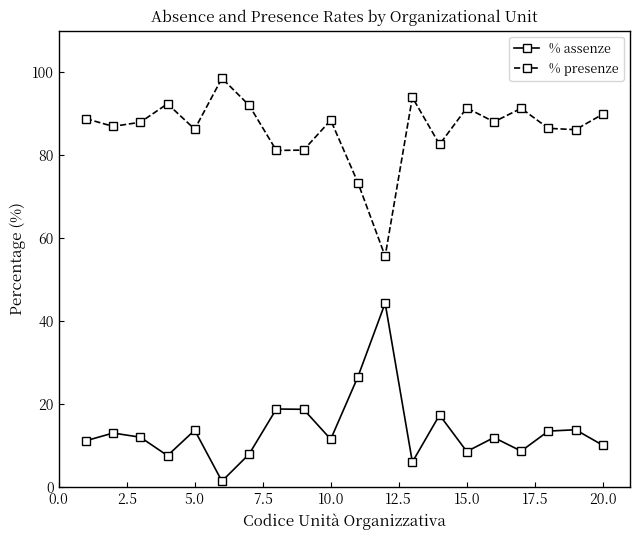

How many interior local peaks does the % assenze series have?

7